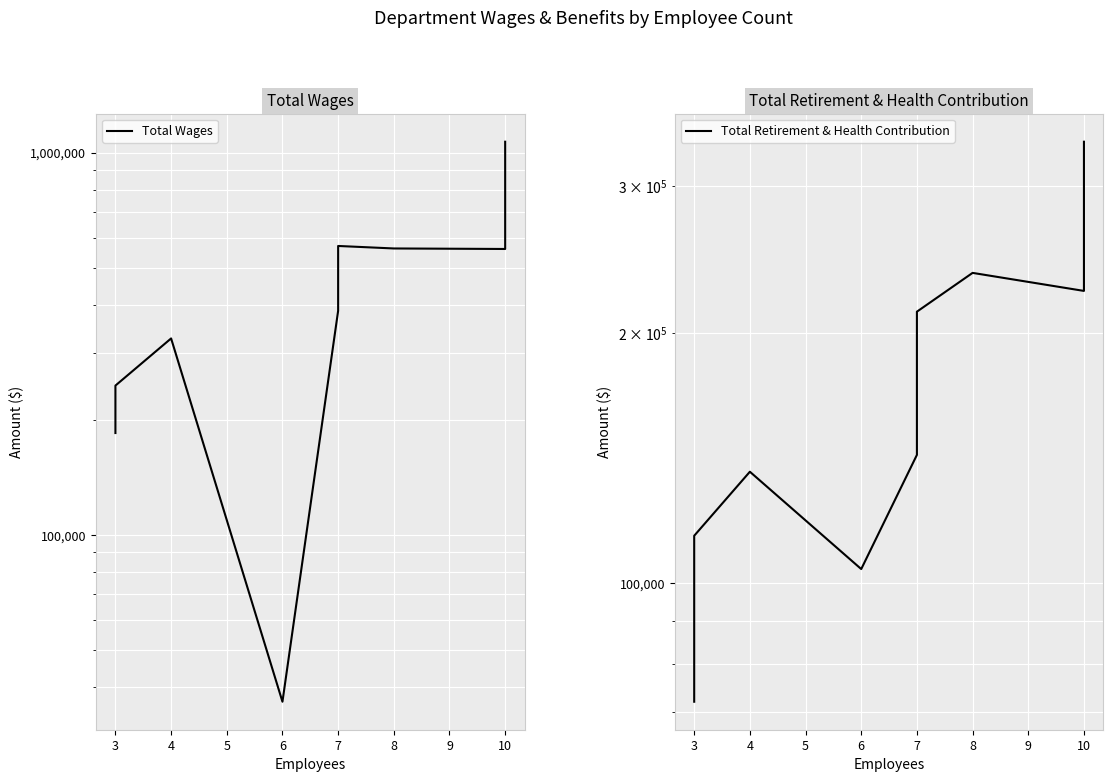

What is the minimum value for Total Wages?

36600